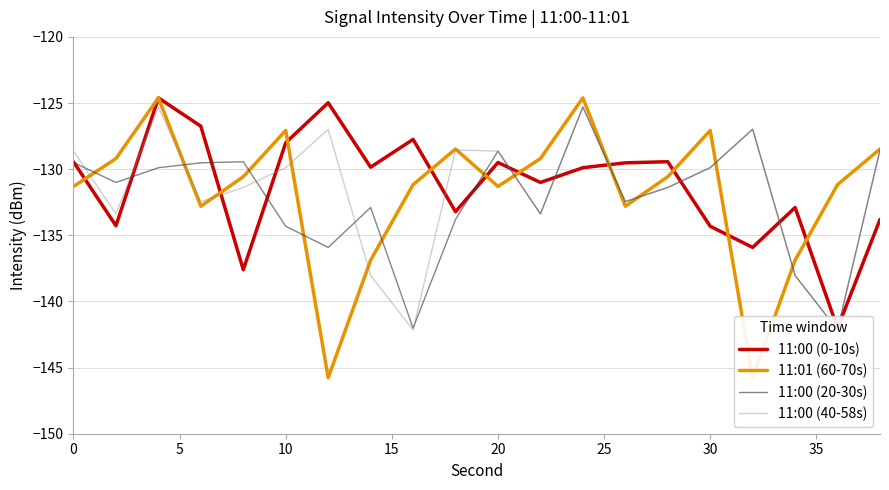

List the series in order of their peak value, lowest first.

11:00 (20-30s), 11:00 (40-58s), 11:01 (60-70s), 11:00 (0-10s)